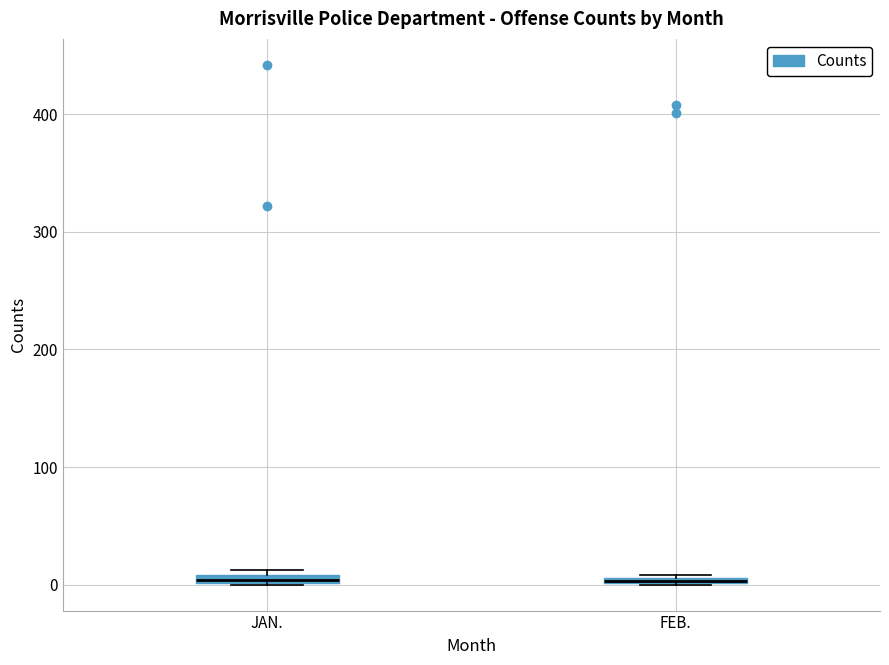

Where is the lower edge of the box for JAN. on the y-axis? The values are not printed on the chart, so give them approximately, as read against the axis.

0